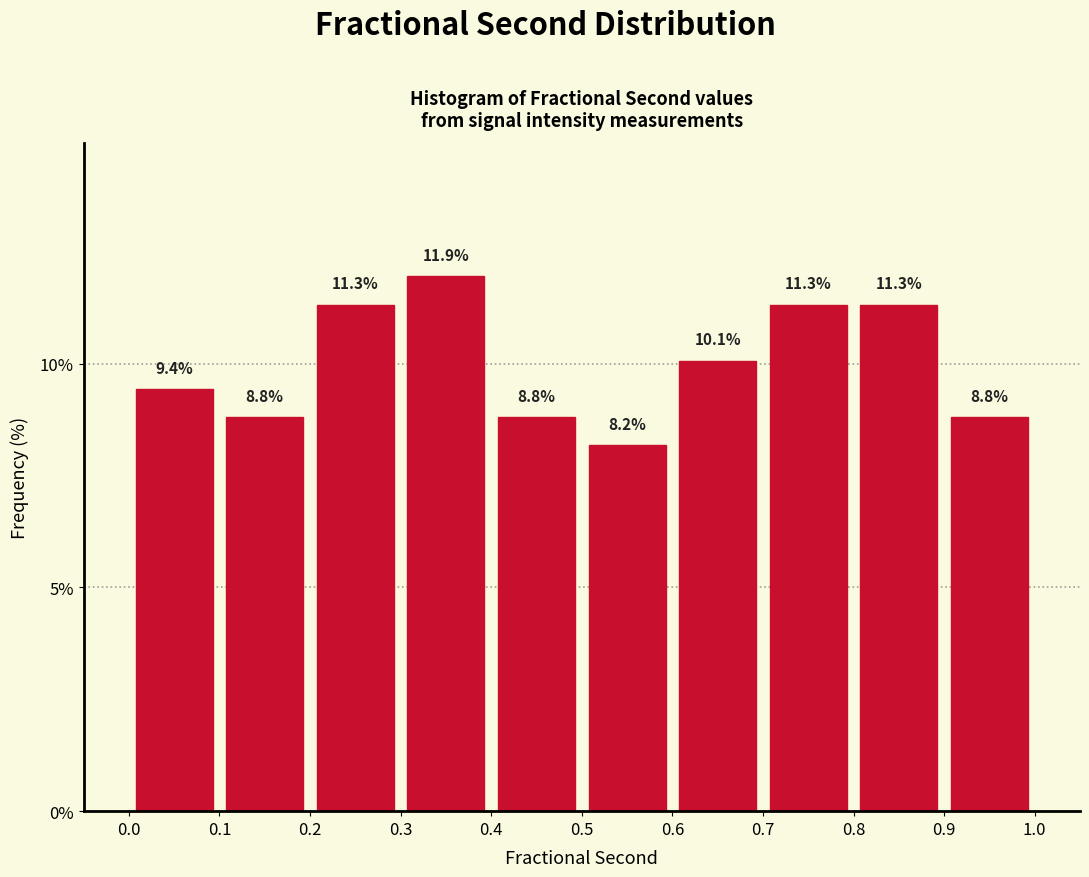

Reading left to right, list every bar in this chart as the range it spans on the x-axis followed by its height.

0.0 to 0.1: 9.4
0.1 to 0.2: 8.8
0.2 to 0.3: 11.3
0.3 to 0.4: 11.9
0.4 to 0.5: 8.8
0.5 to 0.6: 8.2
0.6 to 0.7: 10.1
0.7 to 0.8: 11.3
0.8 to 0.9: 11.3
0.9 to 1.0: 8.8